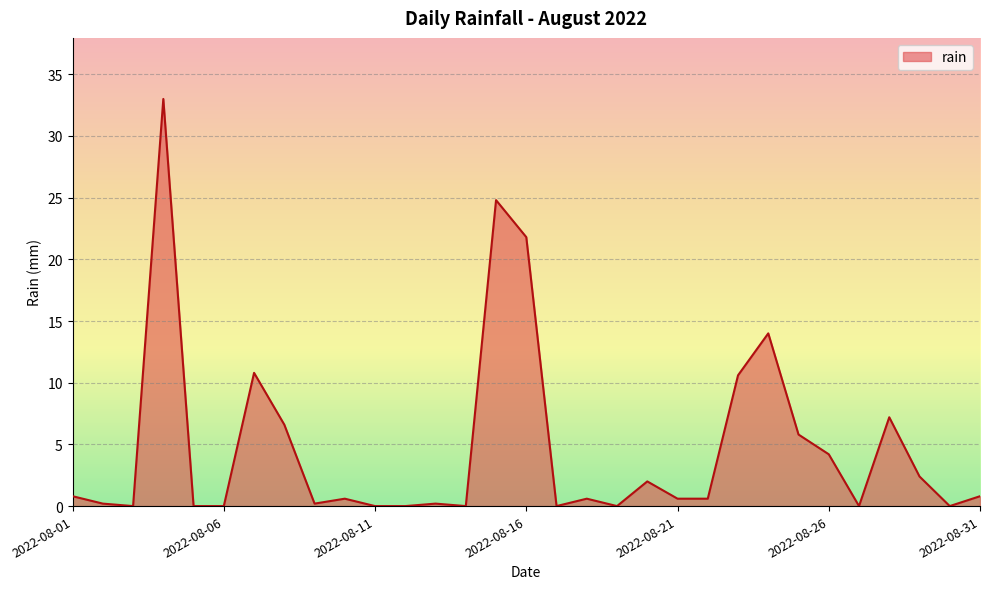

What is the greatest value displayed?

33.0